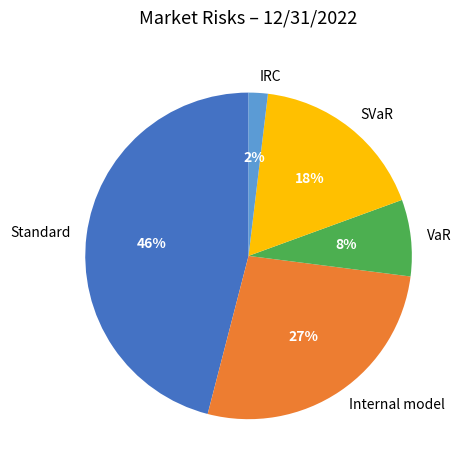

Do VaR and IRC together represent more than half of the pie?

No